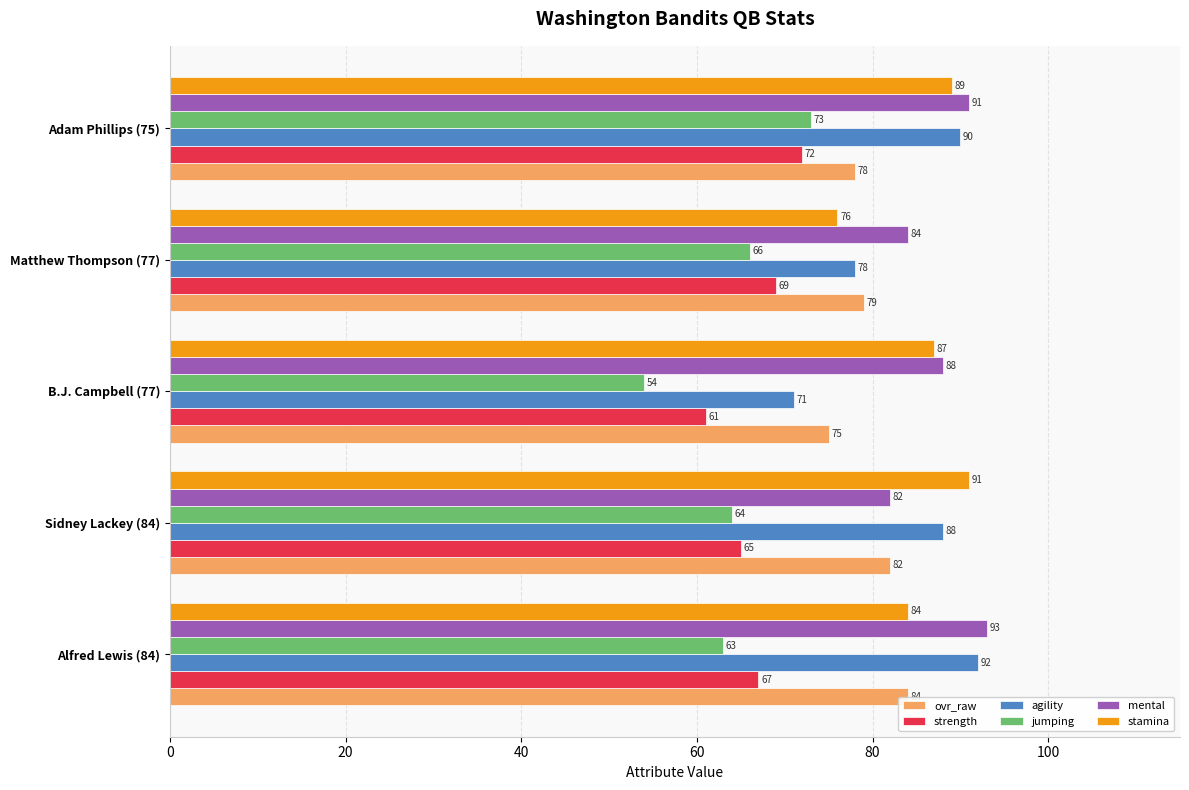

How many series are shown in this chart?

6